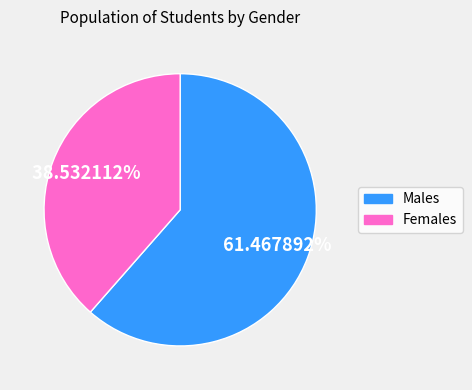

How many segments does this pie chart have?

2